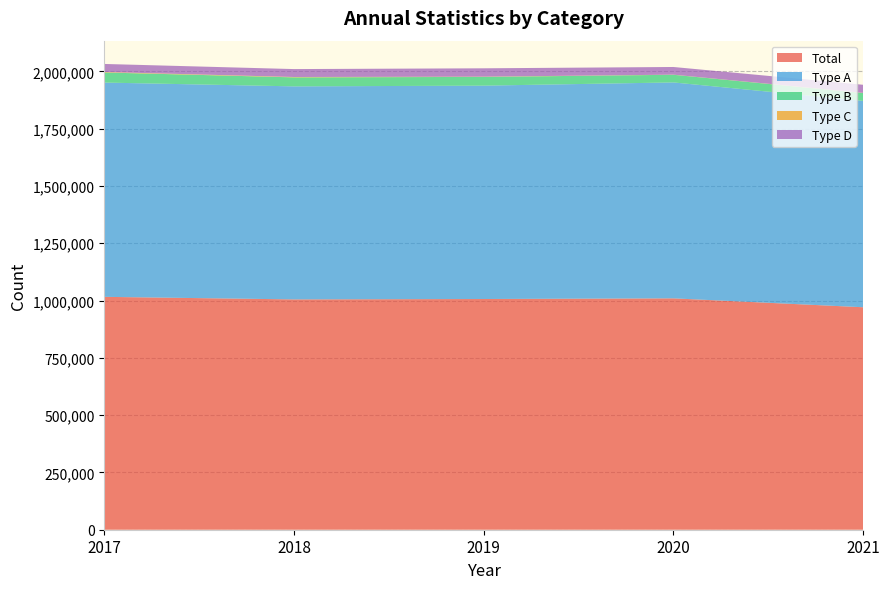

Reading left to right, list all the values displayed in this chart.

Total: 2017=1016266	2018=1005084	2019=1006774	2020=1009658	2021=970835
Type A: 2017=935078	2018=929662	2019=931124	2020=942284	2021=900548
Type B: 2017=44068	2018=39235	2019=38101	2020=33403	2021=34186
Type C: 2017=2051	2018=1619	2019=1013	2020=453	2021=739
Type D: 2017=35069	2018=34568	2019=36536	2020=33518	2021=35362